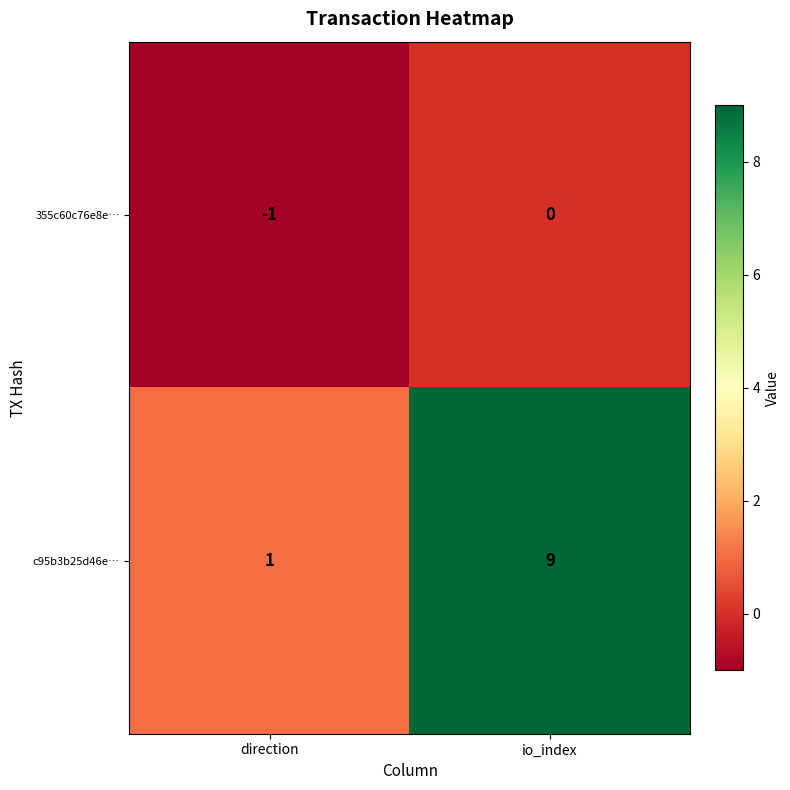

How many series are shown in this chart?

2